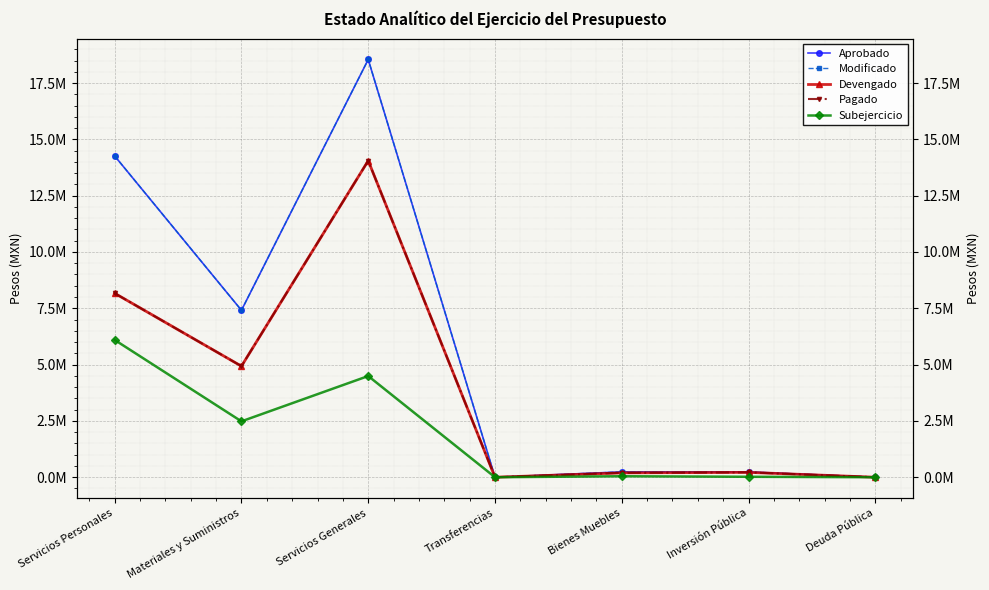

What is the label of the 2nd point from the left?

Materiales y Suministros